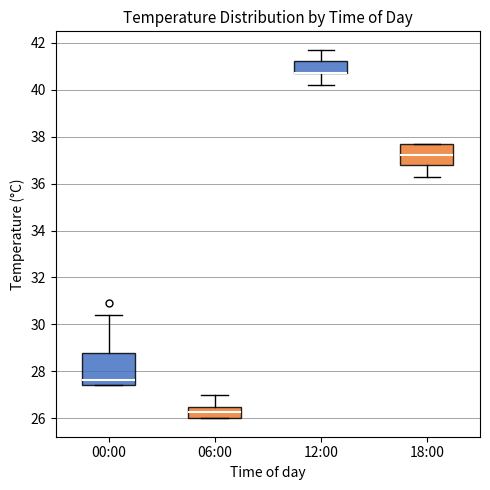

Which box is the tallest, from its lower edge to its upper edge?

00:00